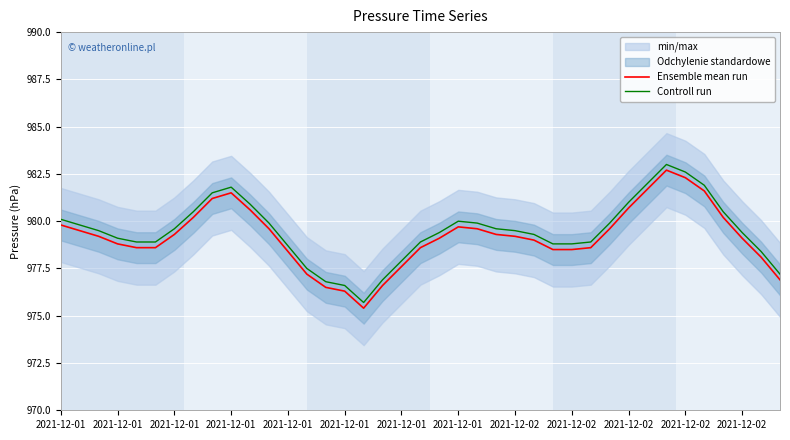

At which category is the sum across all series the highest?

32